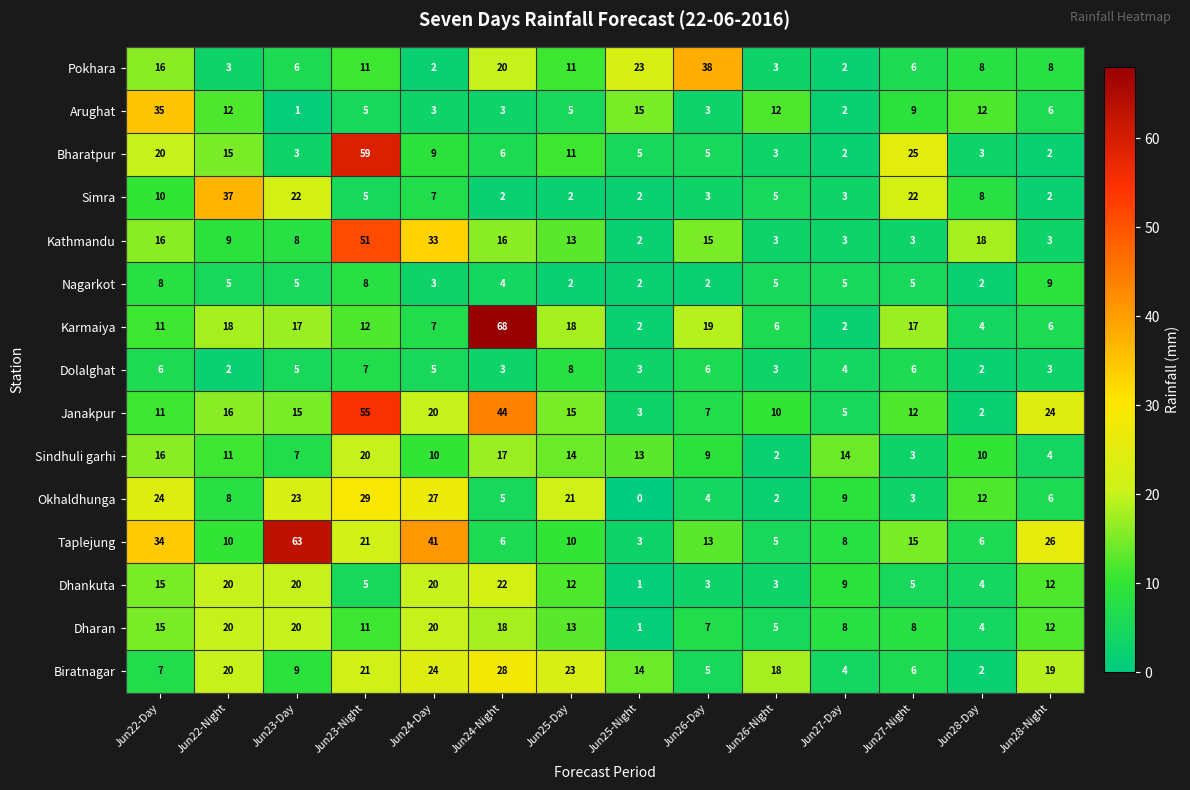

What is the spread (max minus min) of values at Jun23-Day?

62